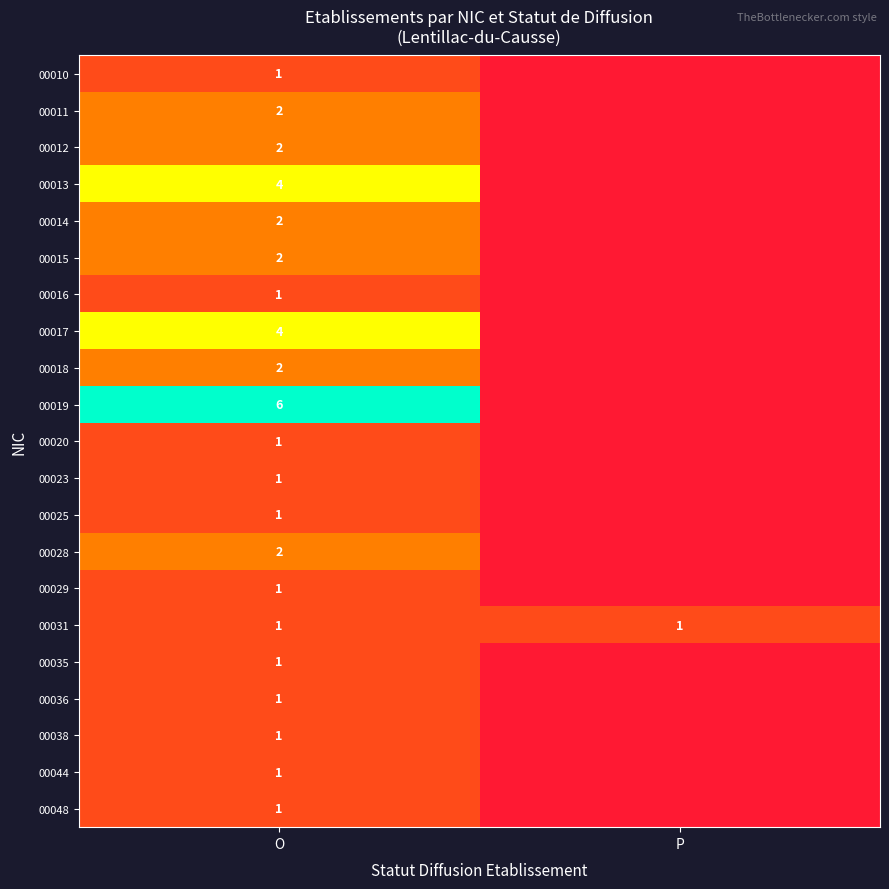

What is the total value across all series at O?

38